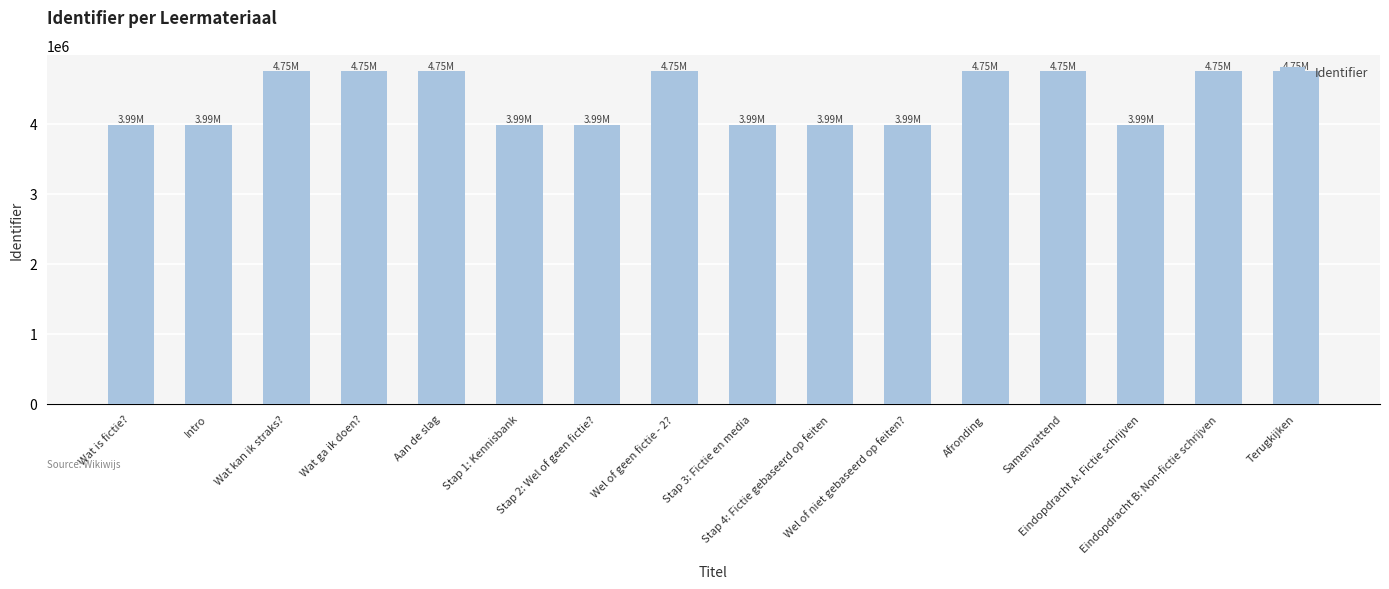

What is the change in value from Stap 1: Kennisbank to Stap 2: Wel of geen fictie??

+3